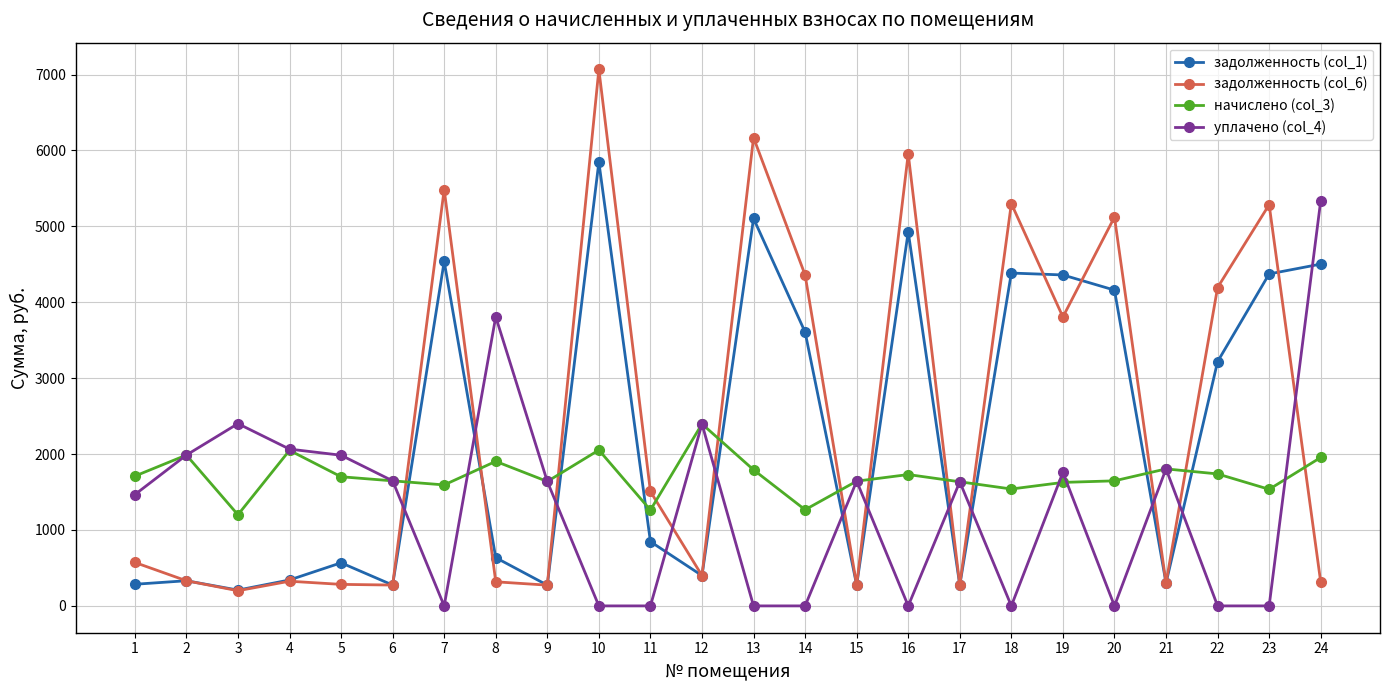

What is the value of the начислено (col_3) point at the 6th from the left?

1647.7